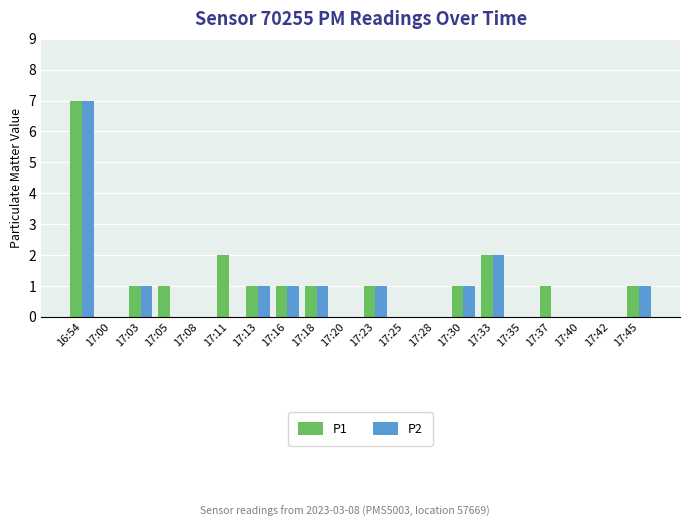

Which category has the highest value in the P2 series?

16:54